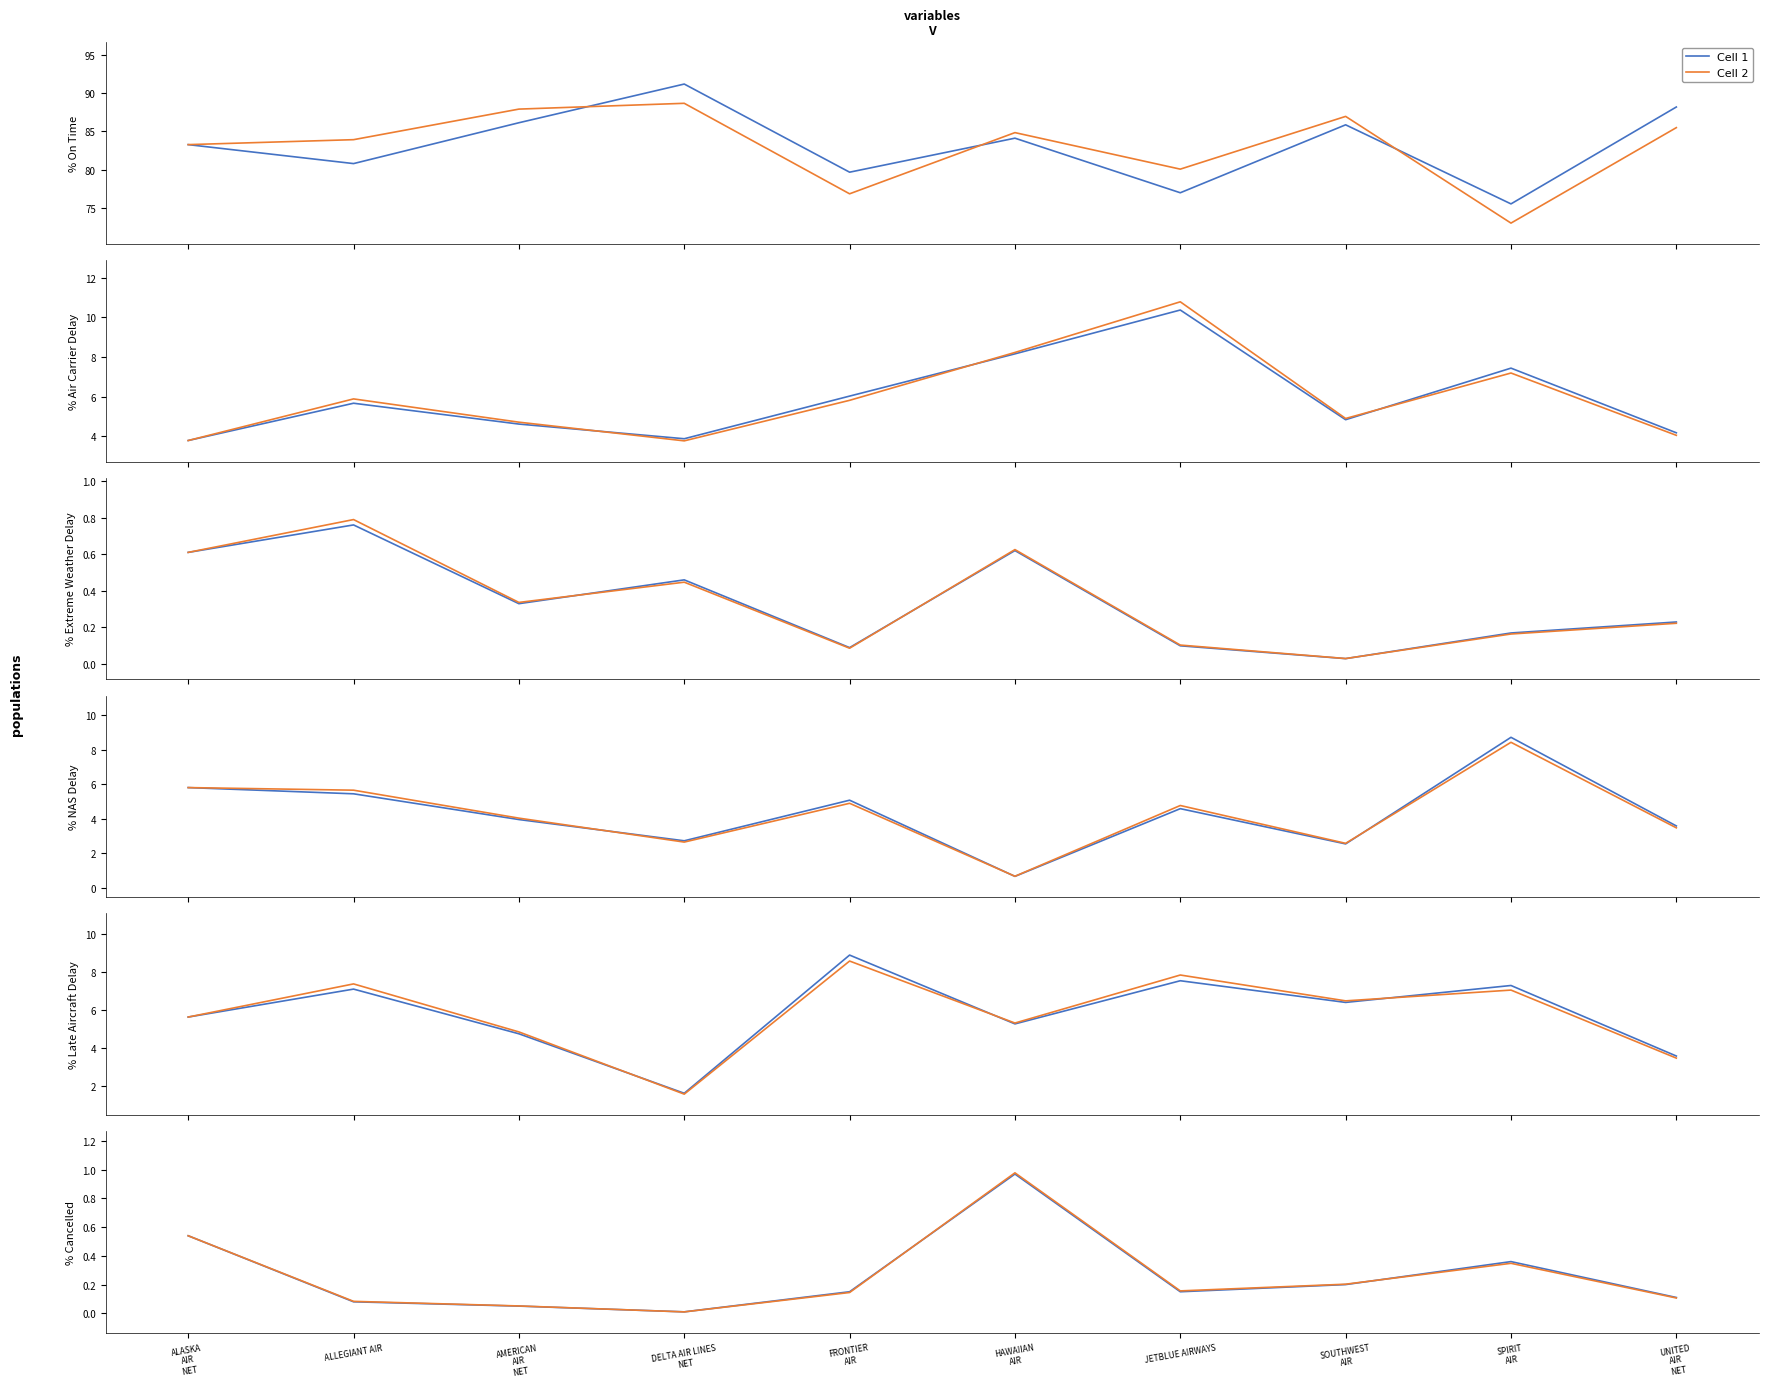

At which category is the sum across all series the highest?

HAWAIIAN
AIR